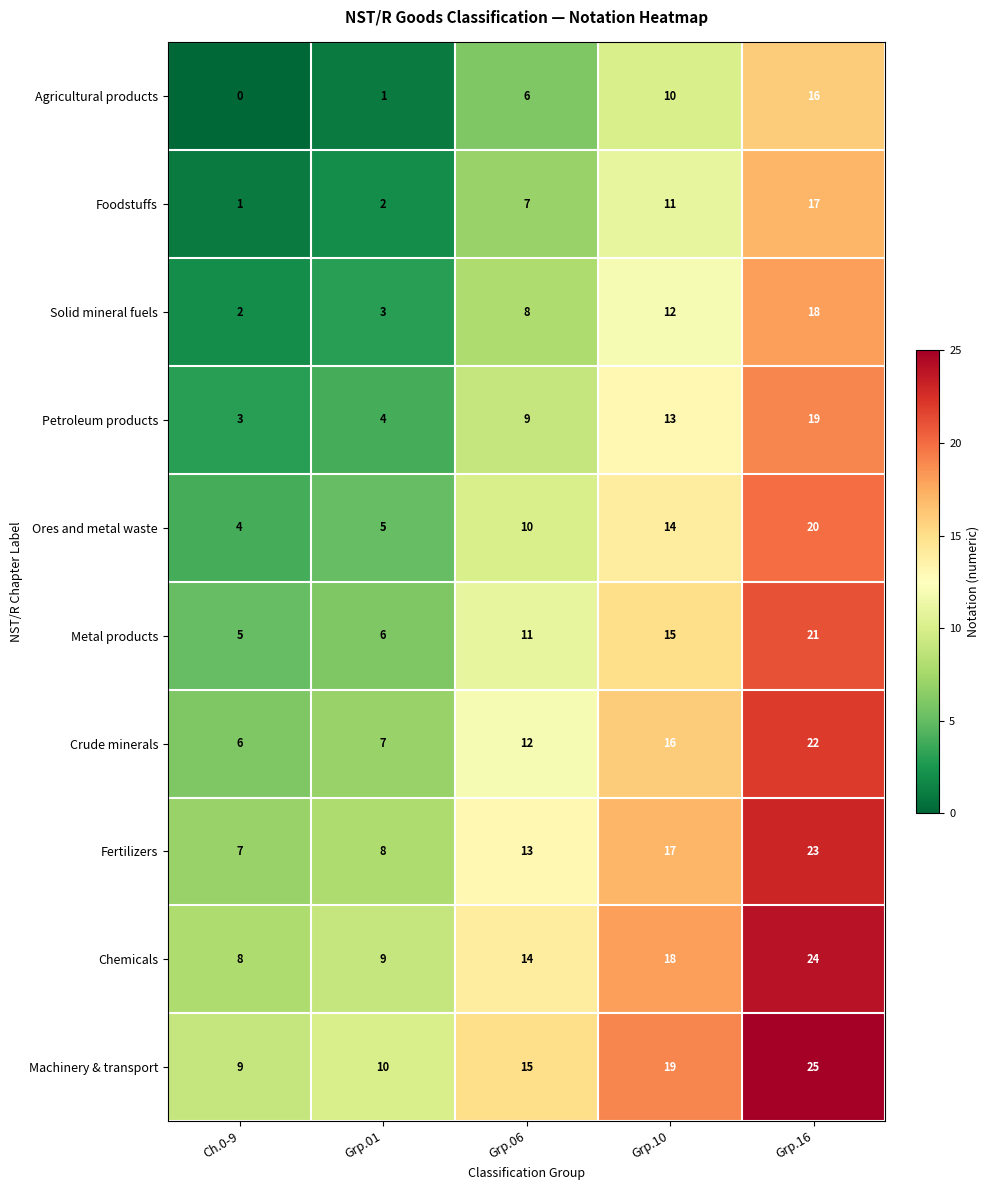

Where is Chemicals nearest to the value 16?

Grp.06